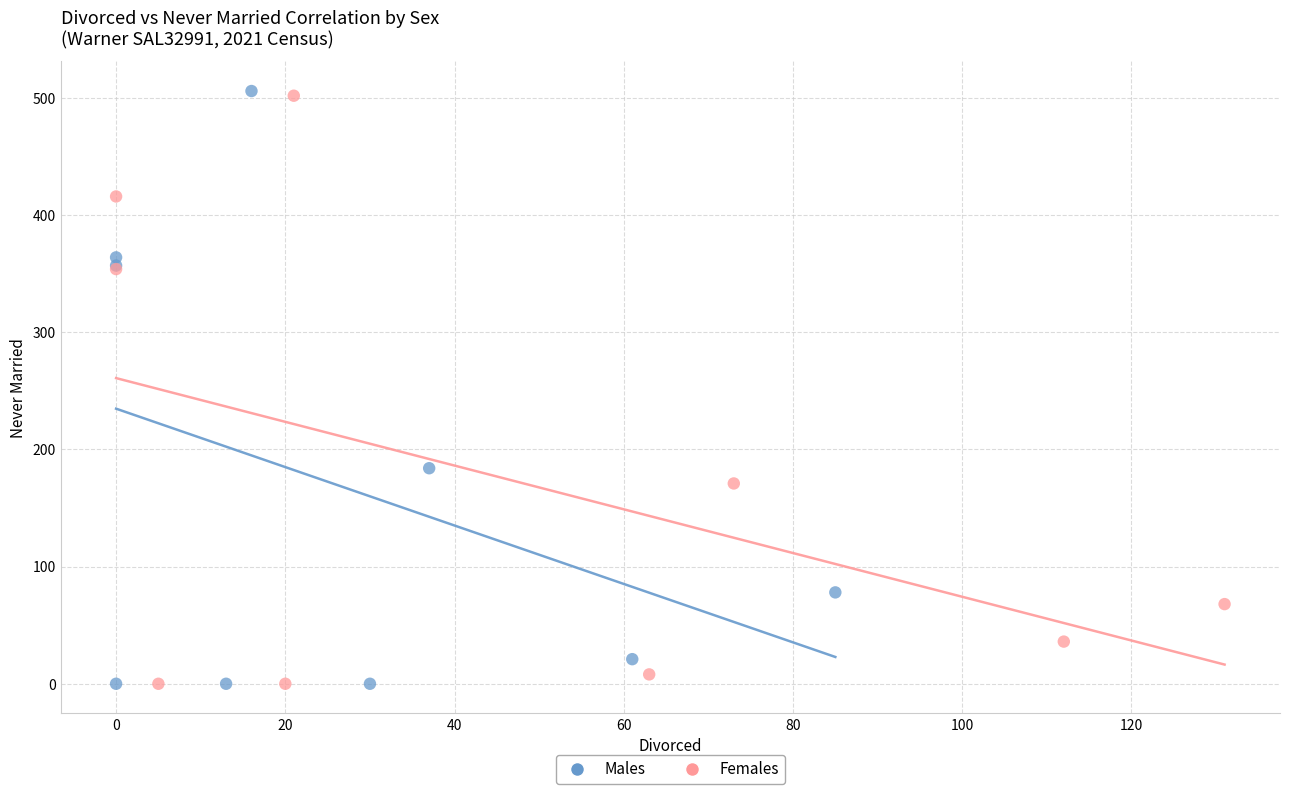

Which series has the widest spread of Y values?

Males